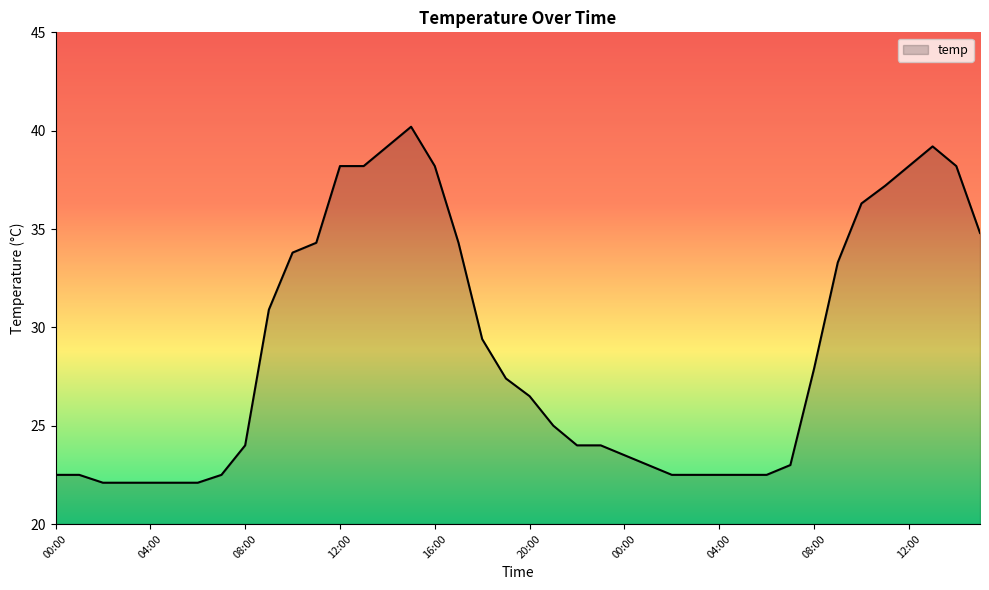

What is the difference between the maximum and minimum values?

18.1